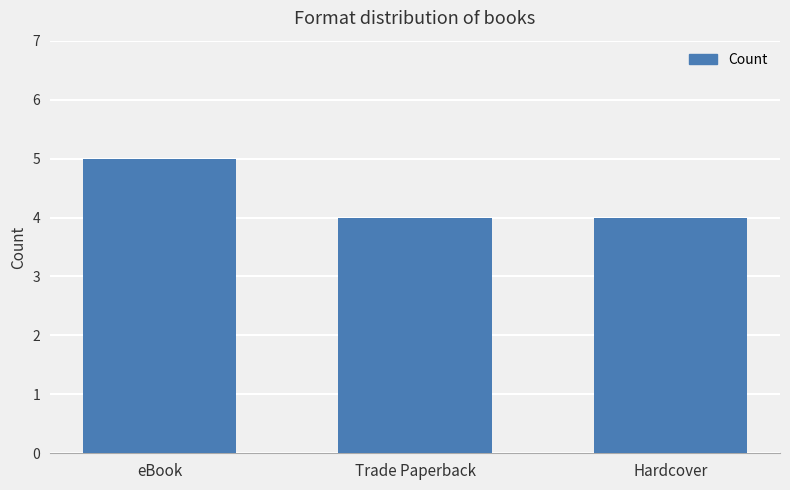

How many bars are there in total?

3